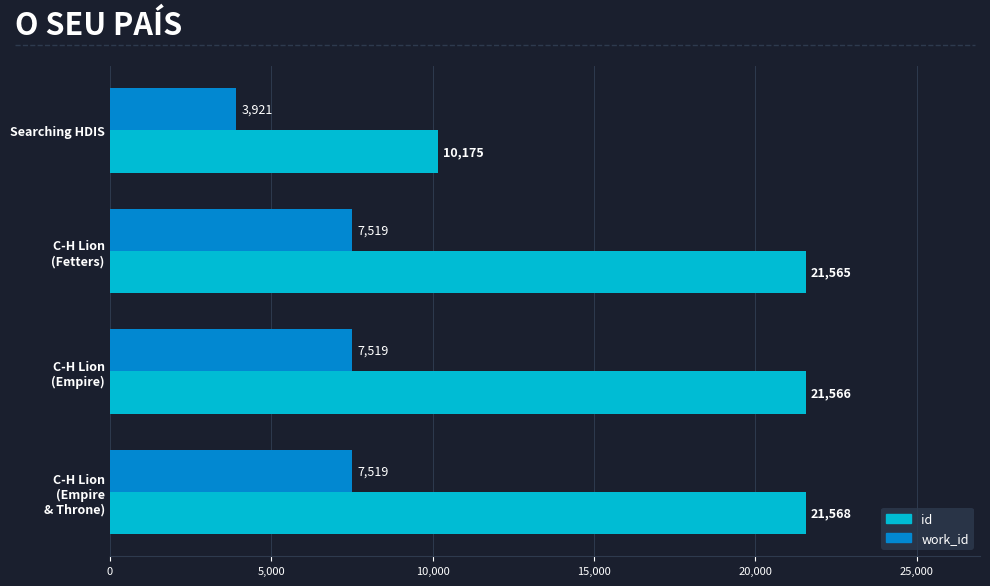

How many data points in id are less than 21566?

2